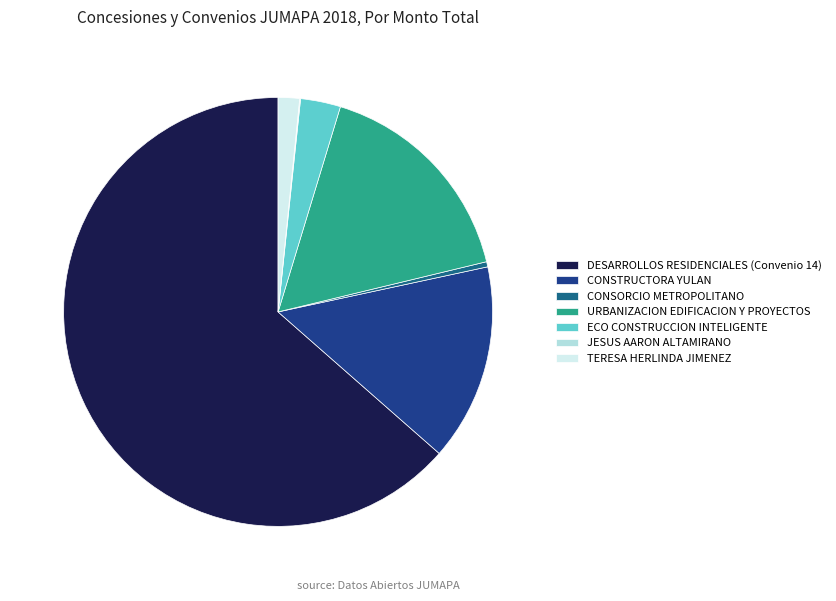

Which slice is the largest?

DESARROLLOS RESIDENCIALES (Convenio 14)